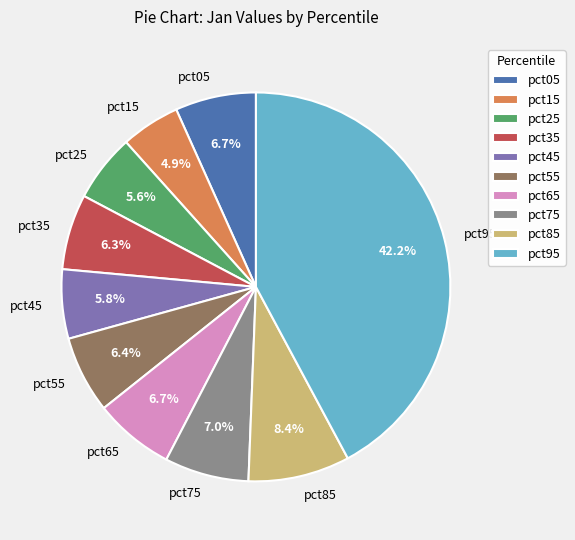

To the nearest percent, what portion does pct35 represent?

6%